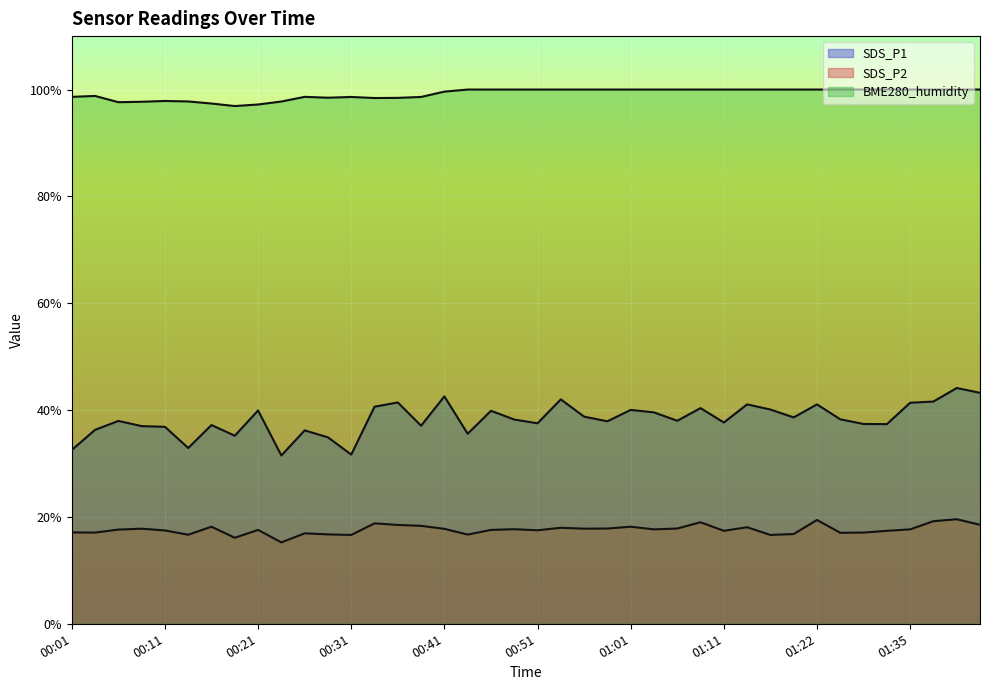

What is the label of the 23rd point from the left?

00:56